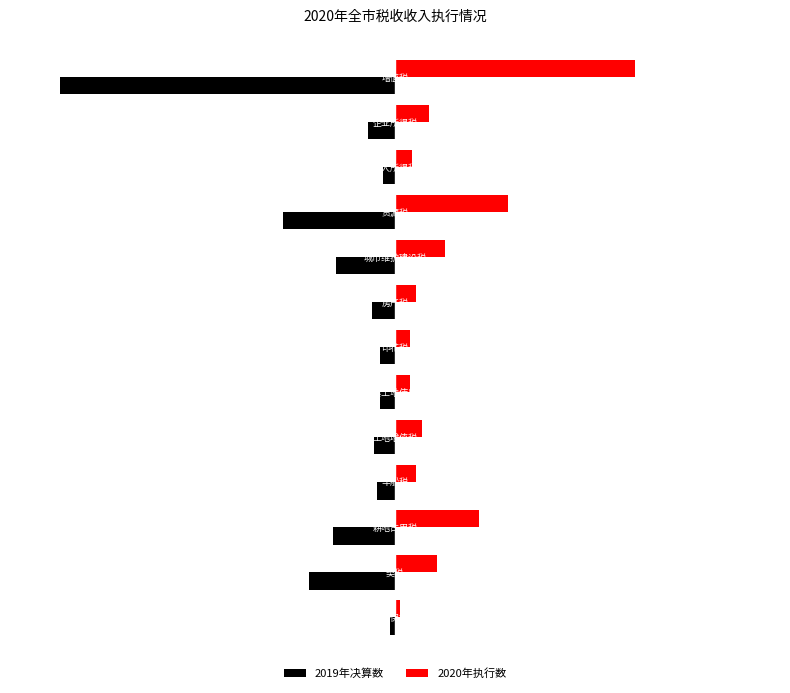

What are all the series names shown in the legend?

2019年决算数, 2020年执行数